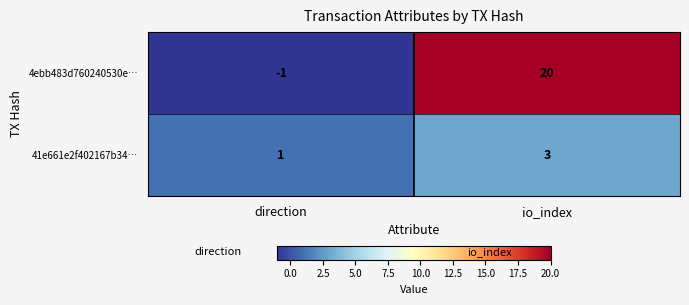

What value does the 4ebb483d760240530e… series have at io_index, to the nearest 10?

20